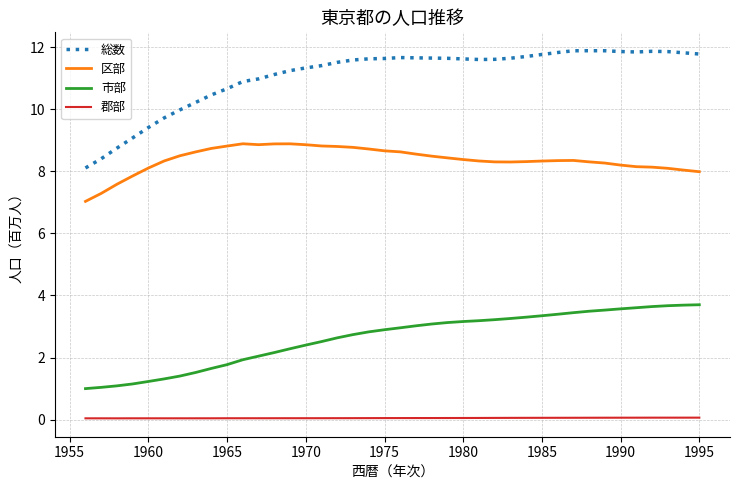

What is the difference between the maximum and minimum values in the 区部 series?

1.9